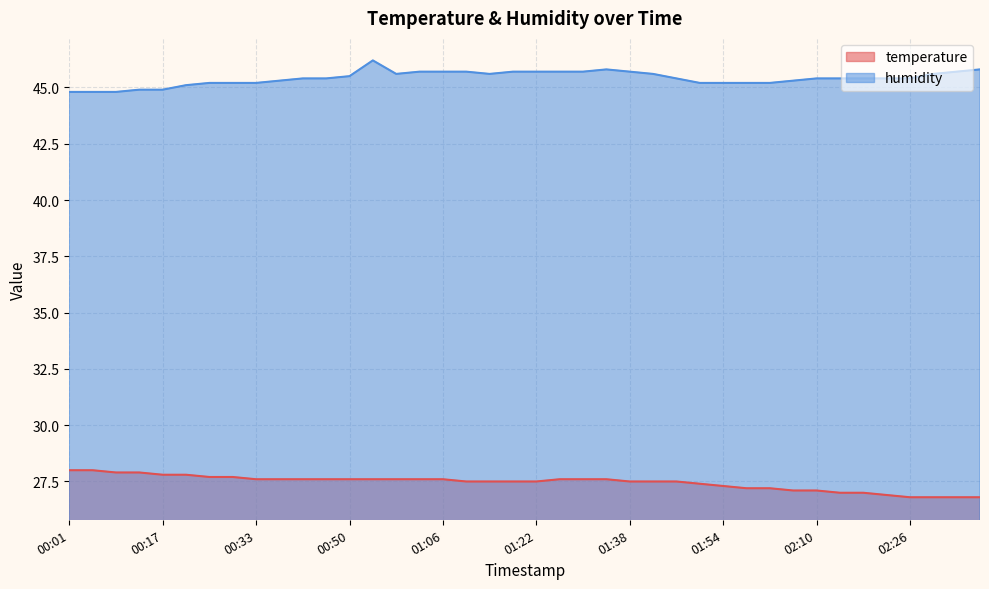

What is the label of the 1st point from the left?

00:01